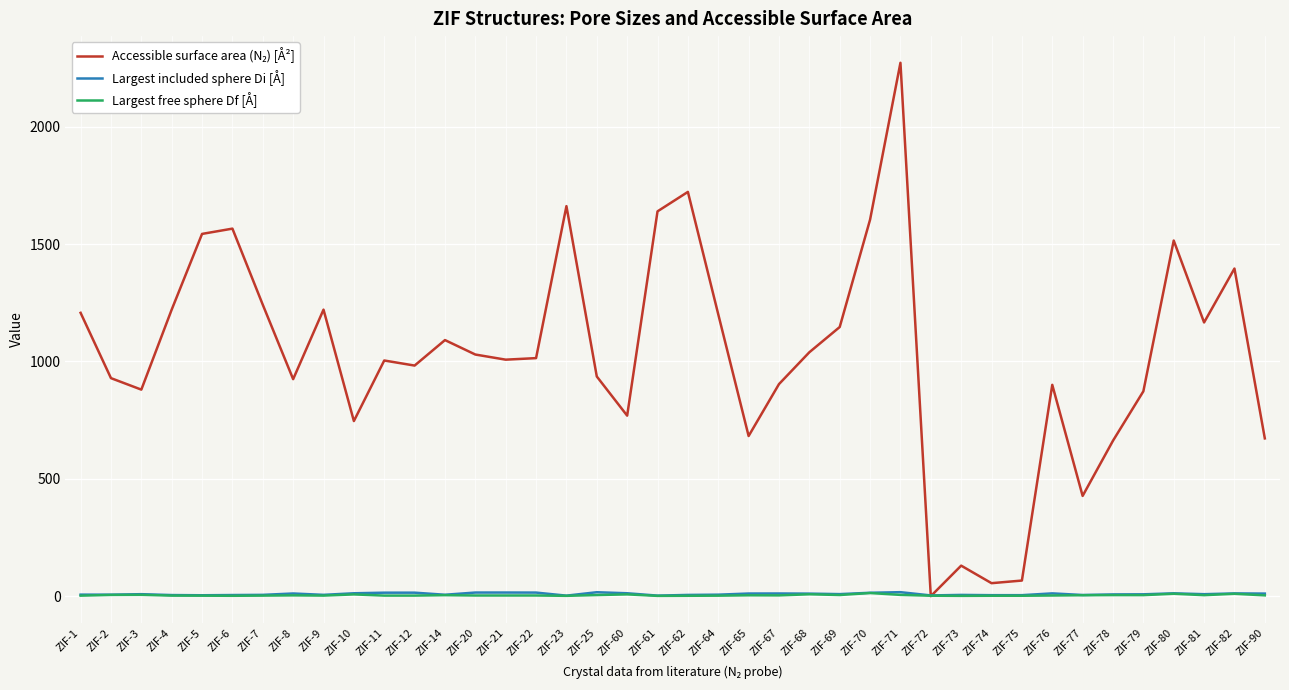

Is it true that Largest included sphere Di [Å] equals 11.8 at ZIF-82?

True